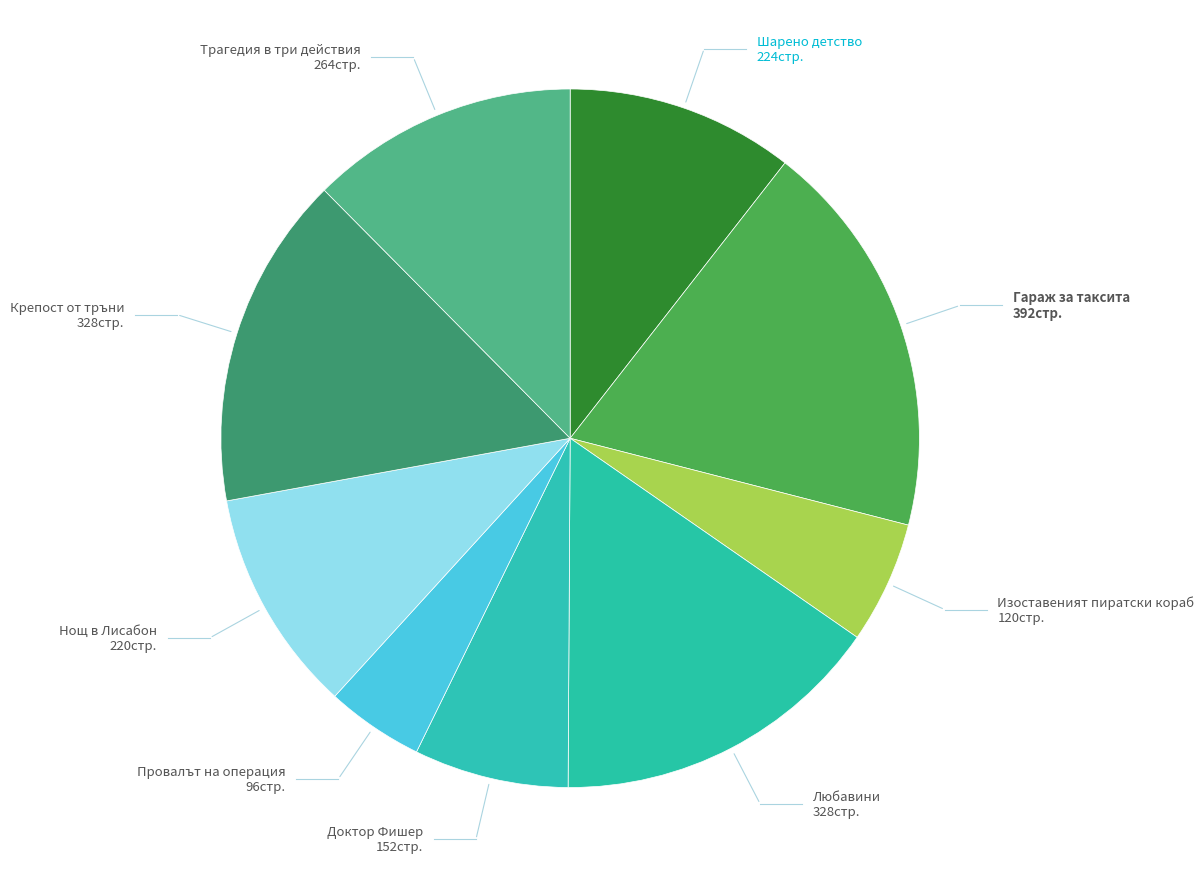

Count the number of slices in the pie.

9